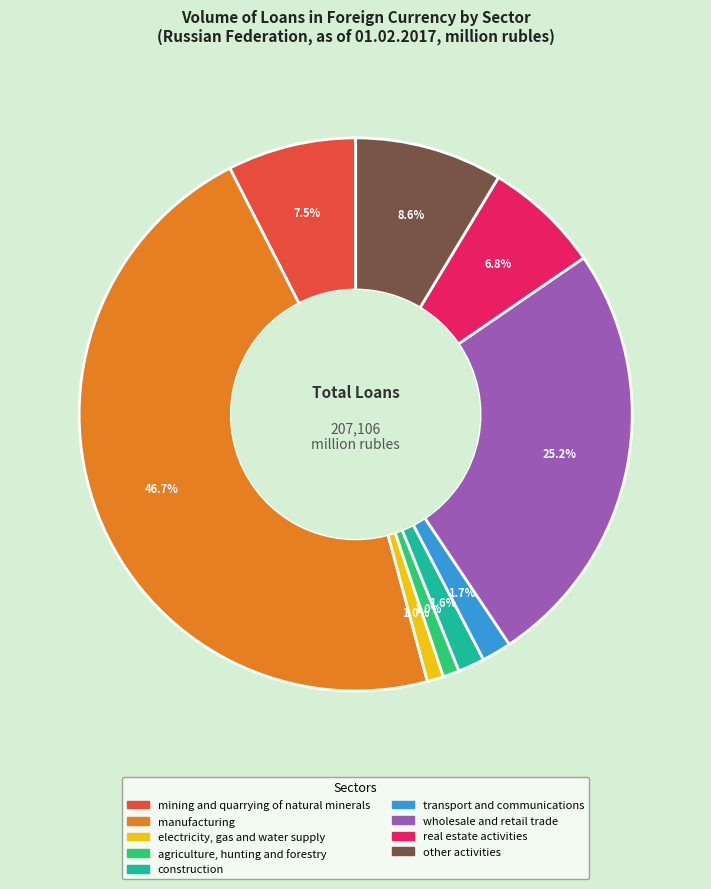

Which category has the biggest portion of the pie?

manufacturing